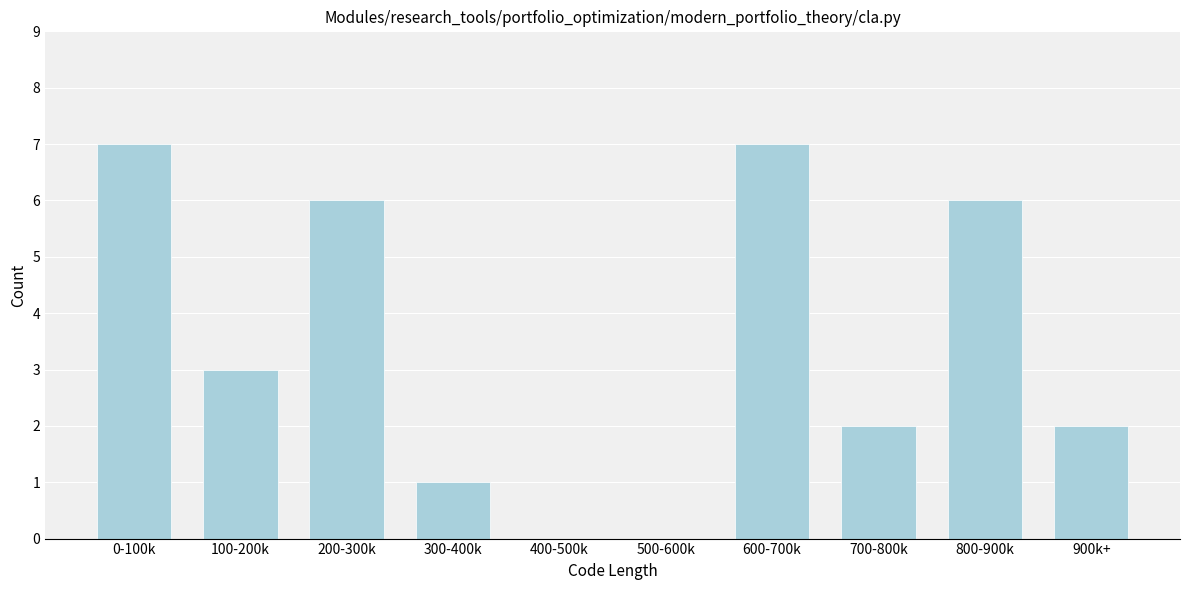

Reading right to left, transcribe all the data shown in this chart.

900k+=2	800-900k=6	700-800k=2	600-700k=7	500-600k=0	400-500k=0	300-400k=1	200-300k=6	100-200k=3	0-100k=7